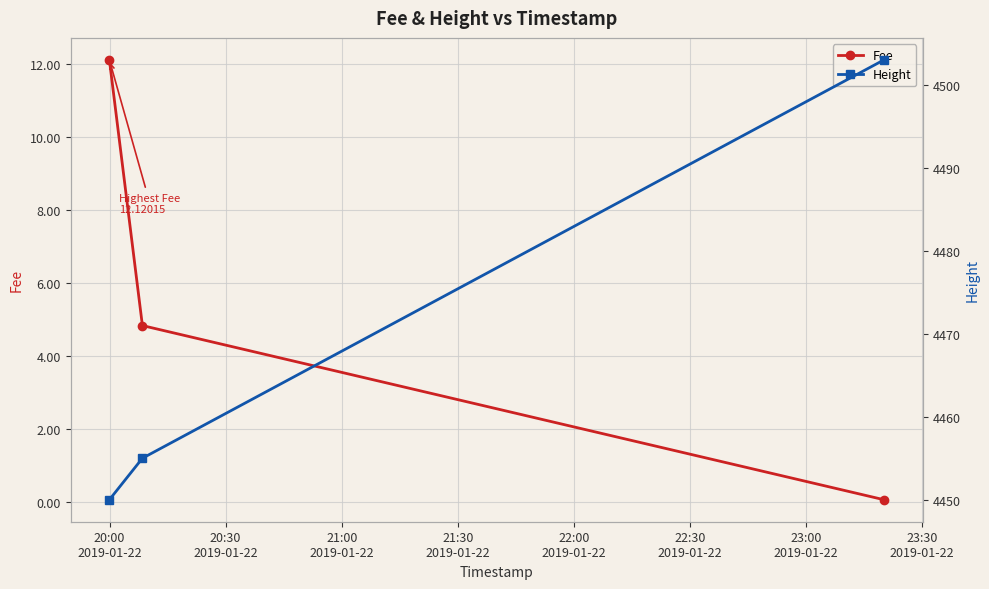

What is the maximum value shown in the chart?

4503.0